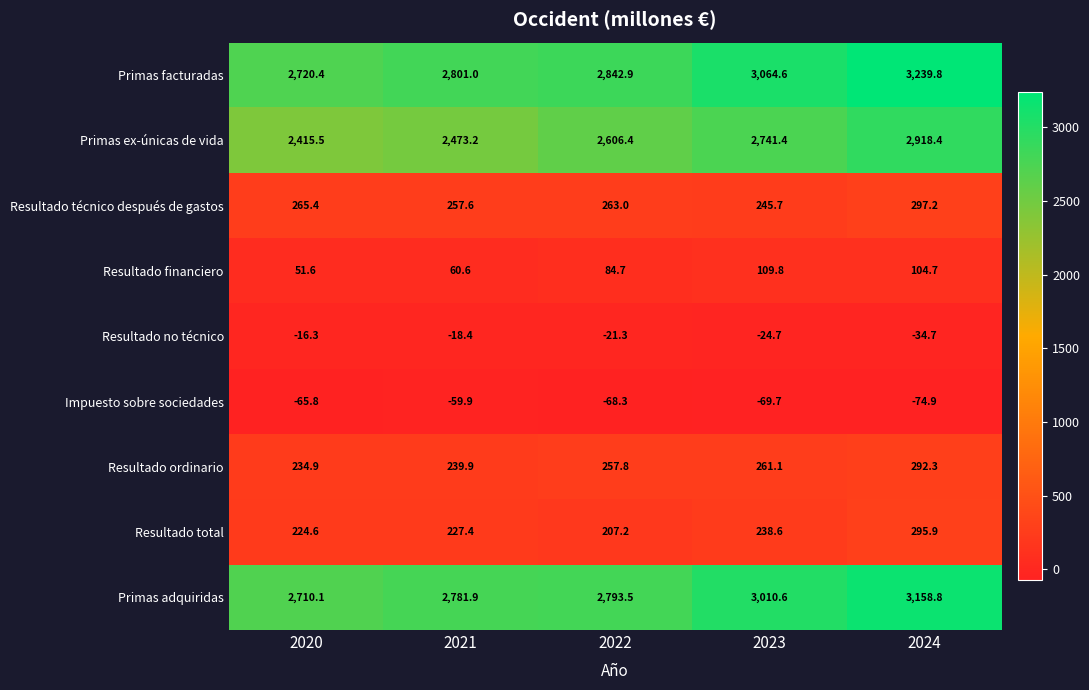

Which series has the largest total across all categories?

Primas facturadas